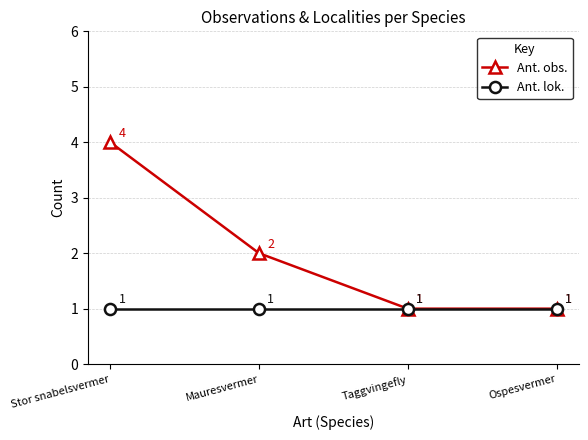

What is the label of the 3rd point from the left?

Taggvingefly